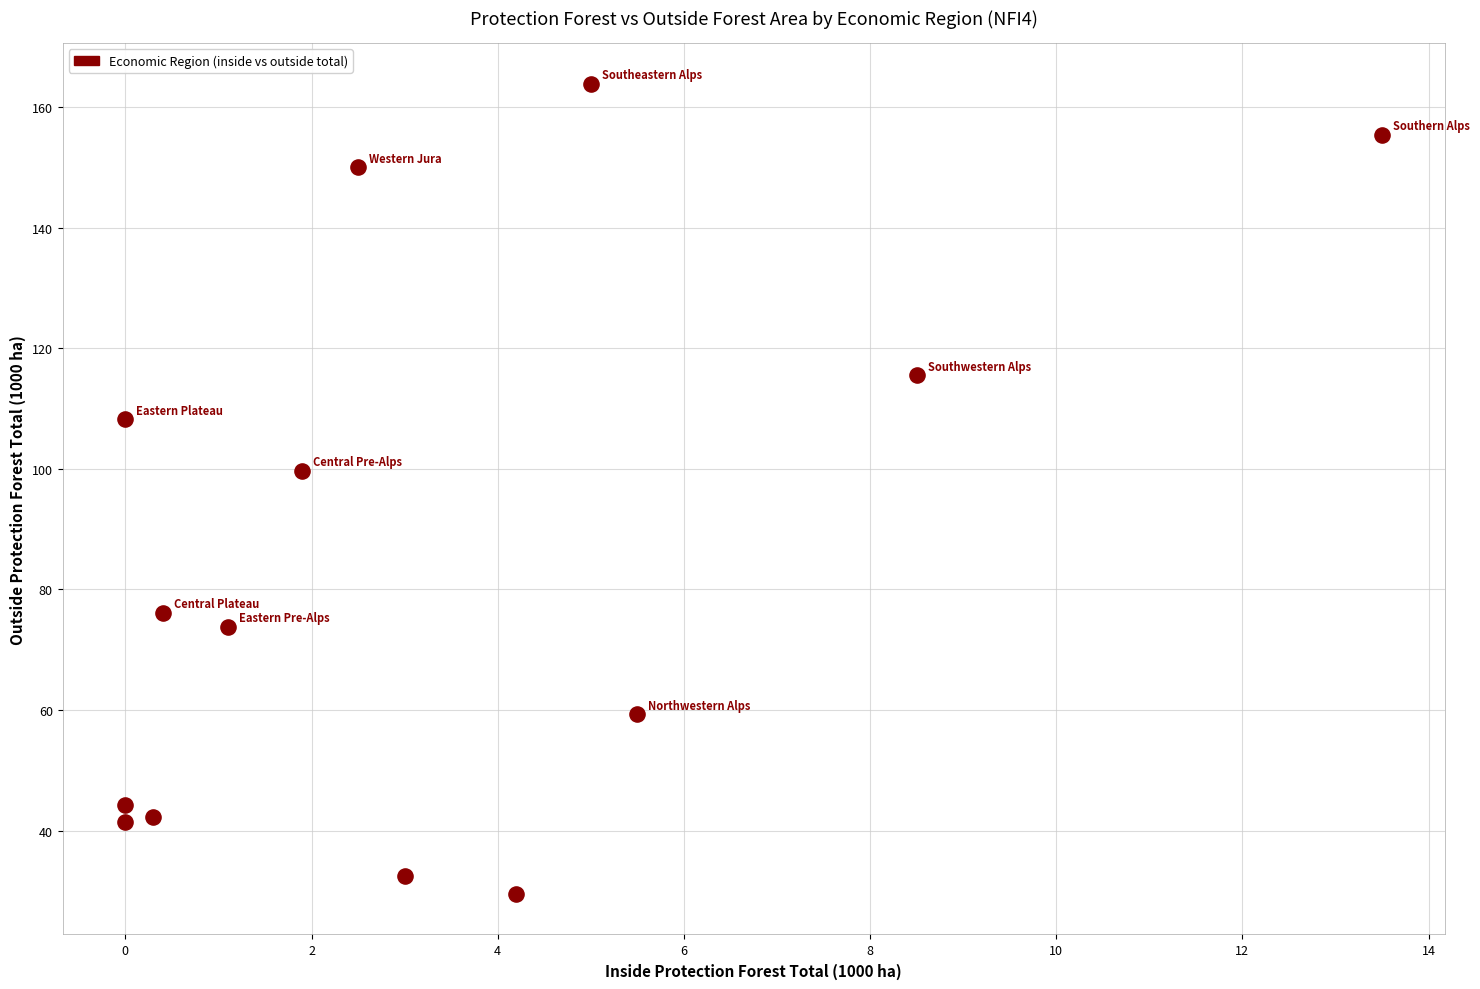

What Y value in the scatter plot is closest to 96?

99.7